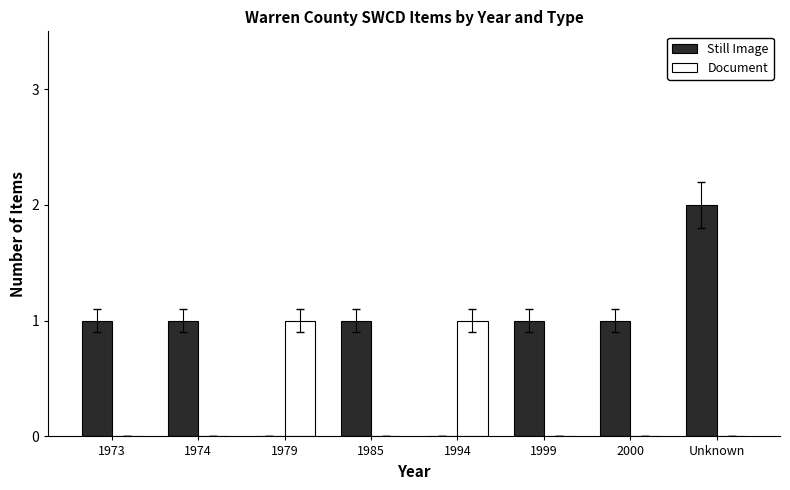

Which series changed the most between 1994 and Unknown?

Still Image